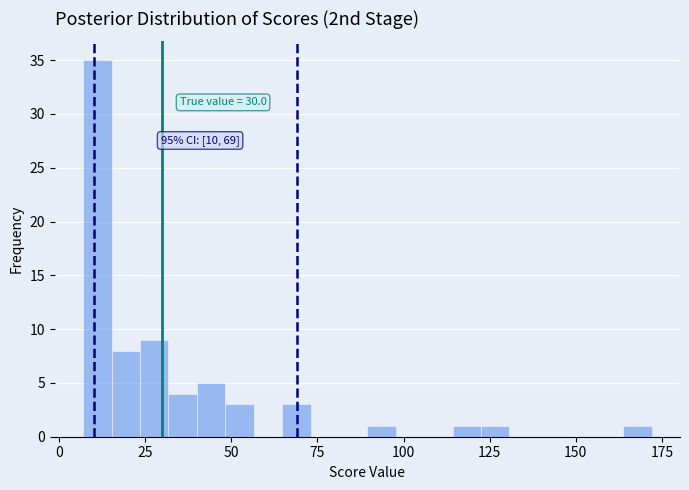

Read against the x-axis, roughly where is the centre of the tallest bar?

10